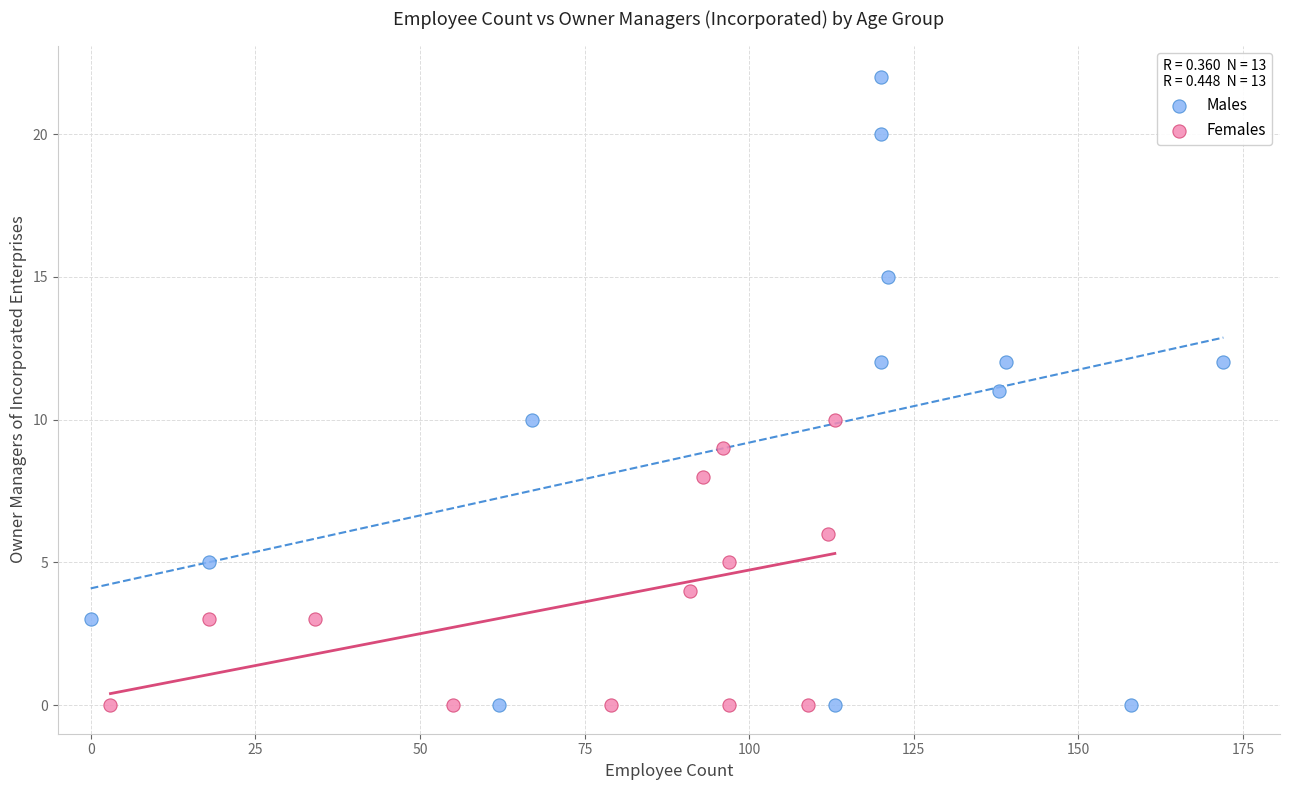

Which series contains the highest Y value?

Males